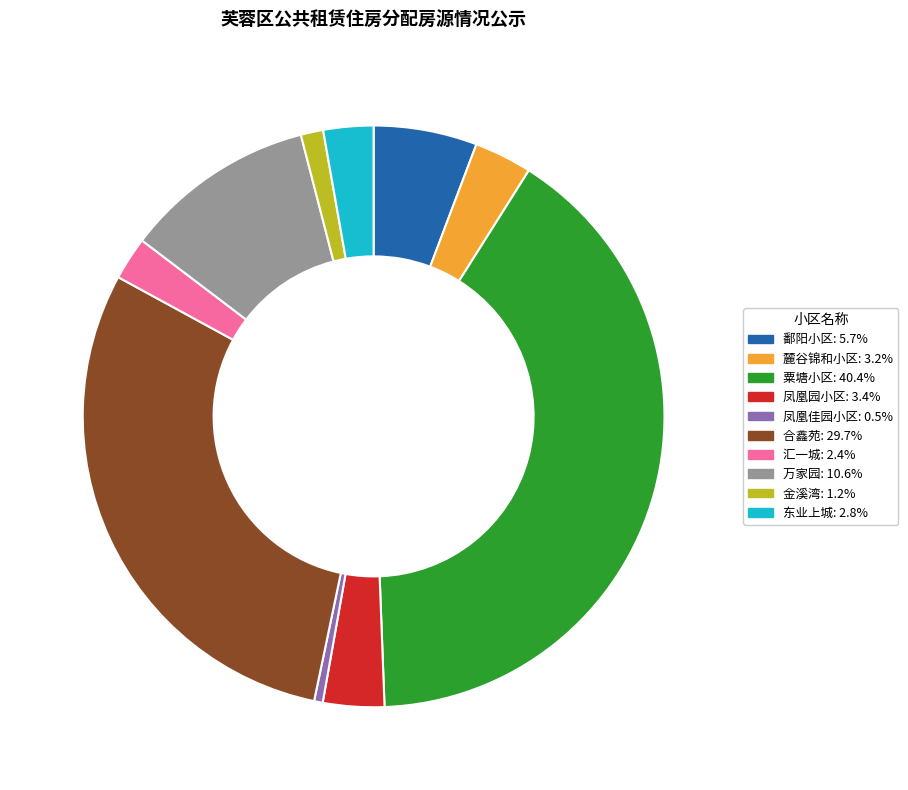

Is the sum of 凤凰园小区: 3.4% and 汇一城: 2.4% greater than half?

No